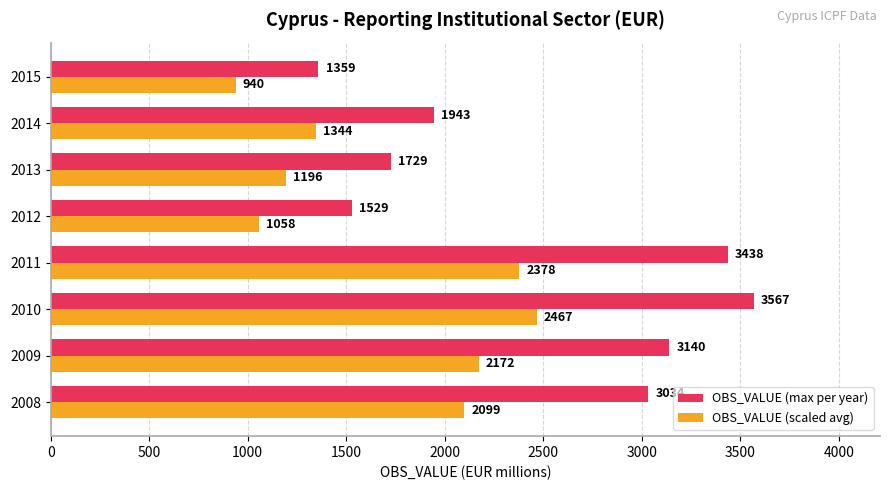

Rank the categories by OBS_VALUE (scaled avg) value from lowest to highest.

2015, 2012, 2013, 2014, 2008, 2009, 2011, 2010